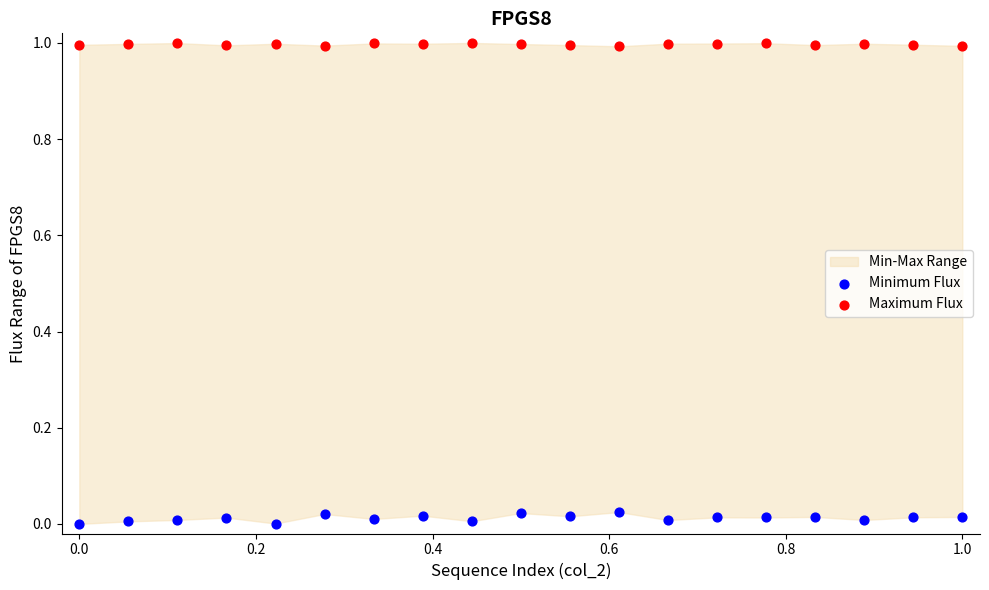

Across all data points, what is the range of X values (max minus min)?

1.0